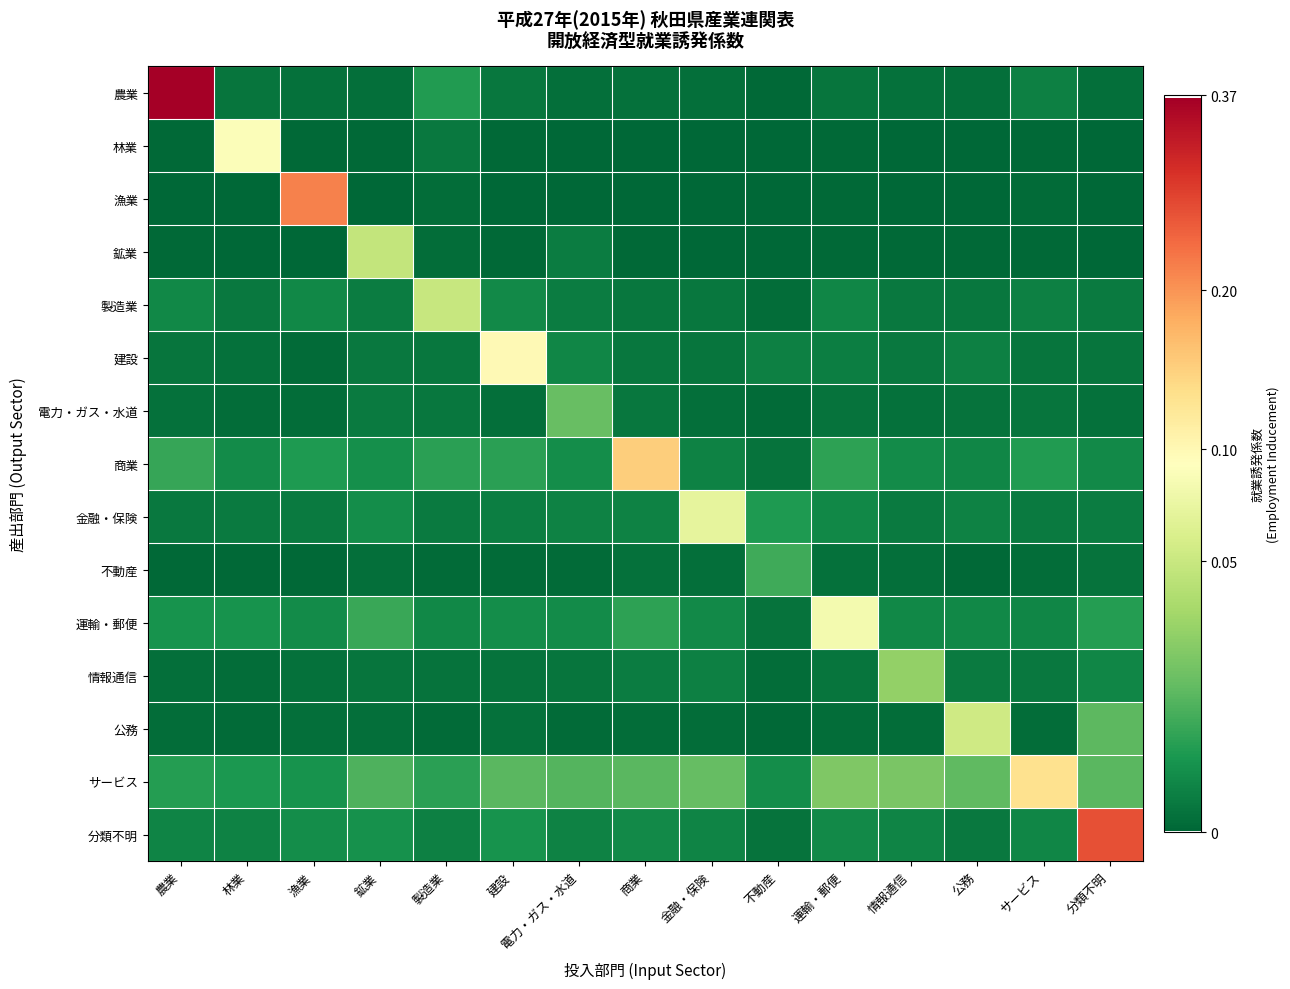

Which series has the largest total across all categories?

サービス